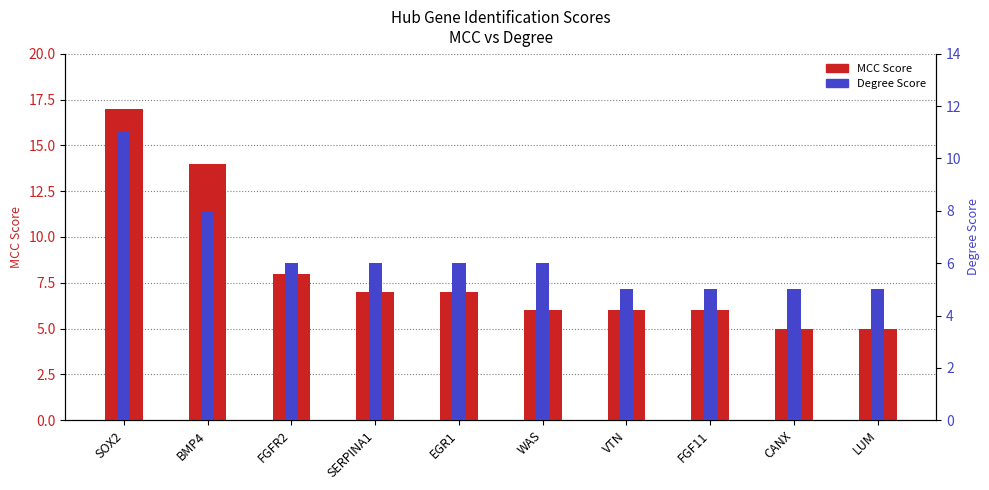

Is the value of MCC Score at WAS greater than the value of Degree Score at FGF11?

Yes